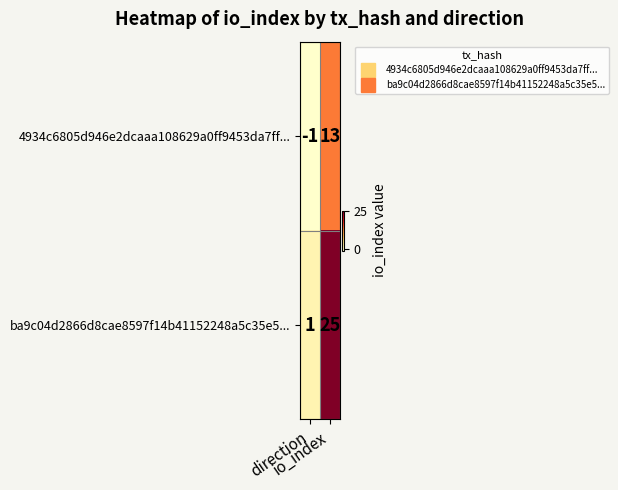

List the series in order of their peak value, highest first.

ba9c04d2866d8cae8597f14b41152248a5c35e5..., 4934c6805d946e2dcaaa108629a0ff9453da7ff...